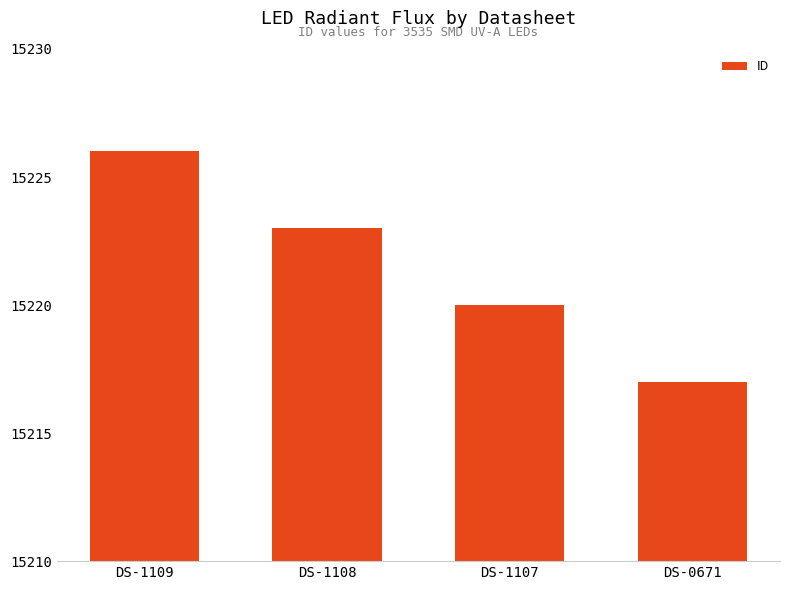

Reading left to right, transcribe all the data shown in this chart.

15226	15223	15220	15217